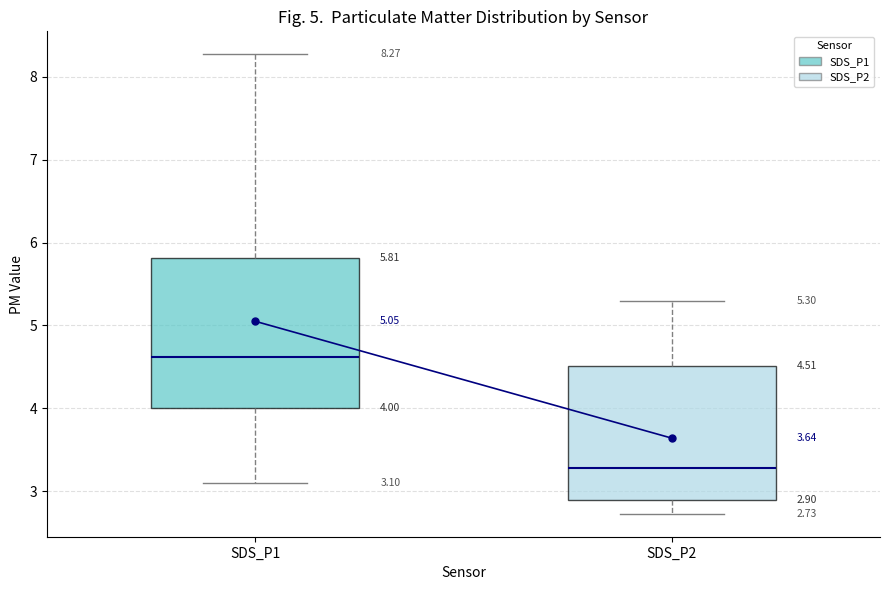

Which box's median line is the highest?

SDS_P1